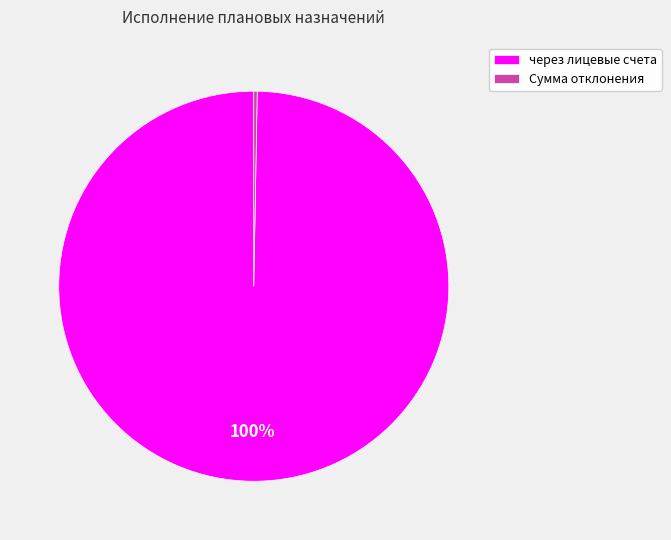

Between через лицевые счета and Сумма отклонения, which is larger?

через лицевые счета